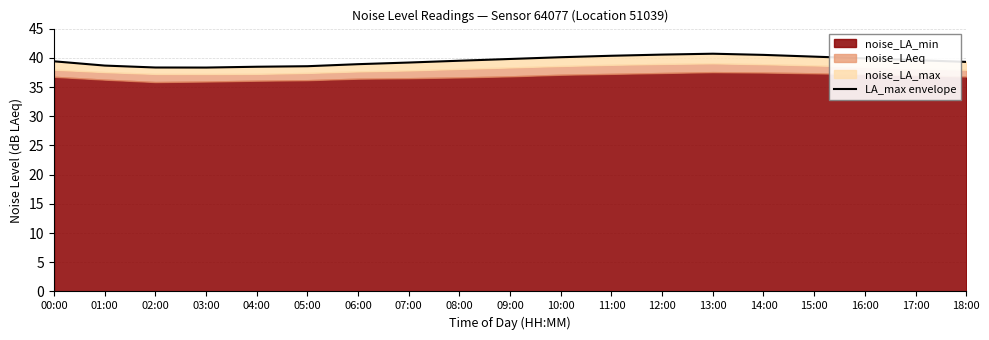

What position from the right is 13:00?

6